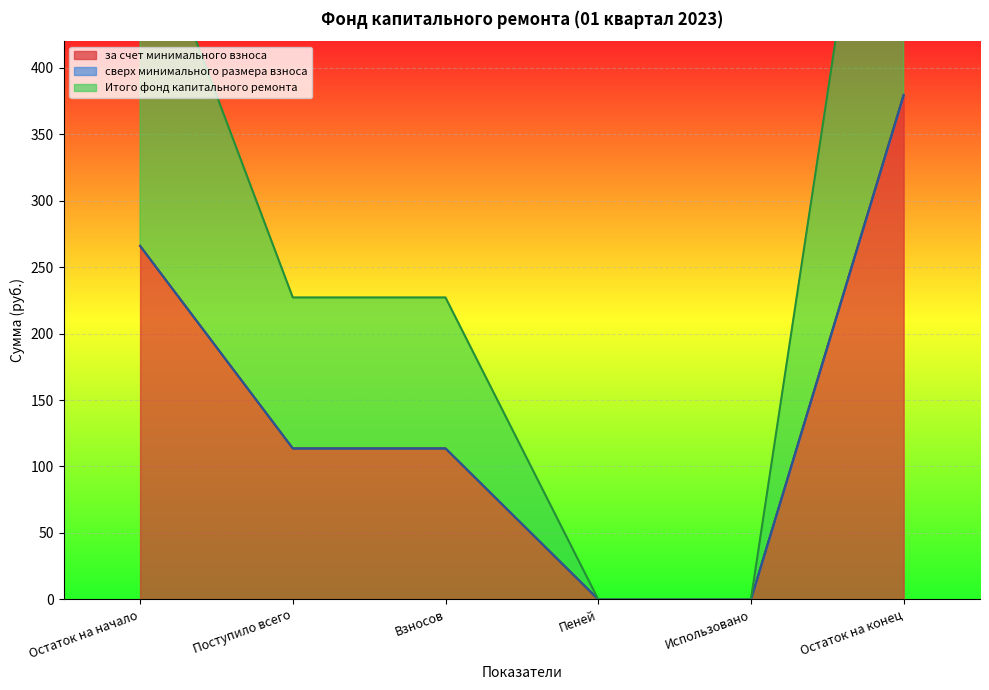

True or false: за счет минимального взноса has a value of 113.6 at Взносов.

True